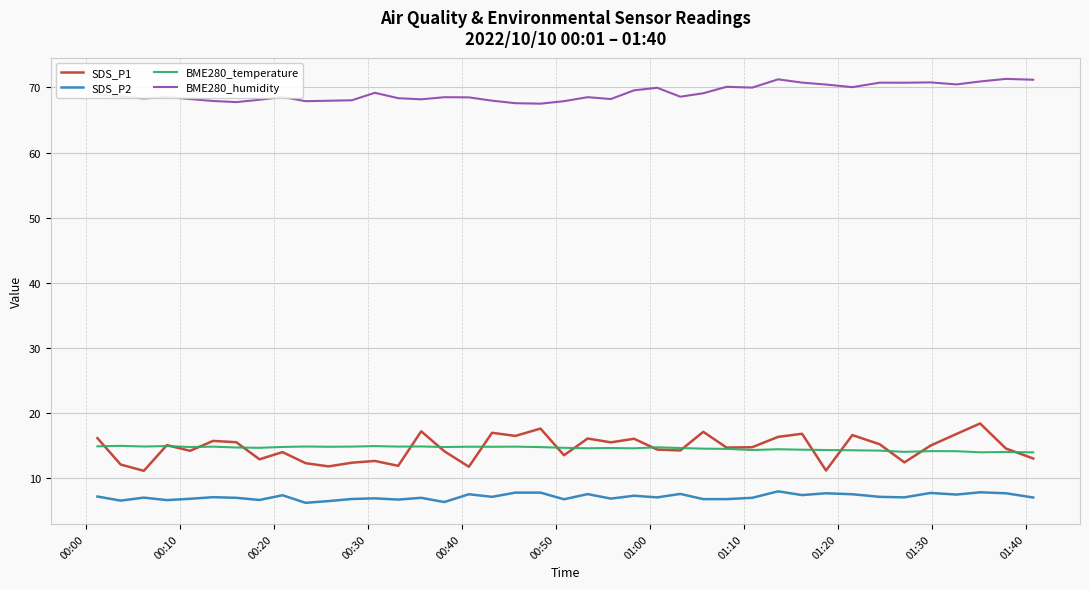

What is the minimum value shown in the chart?

6.1